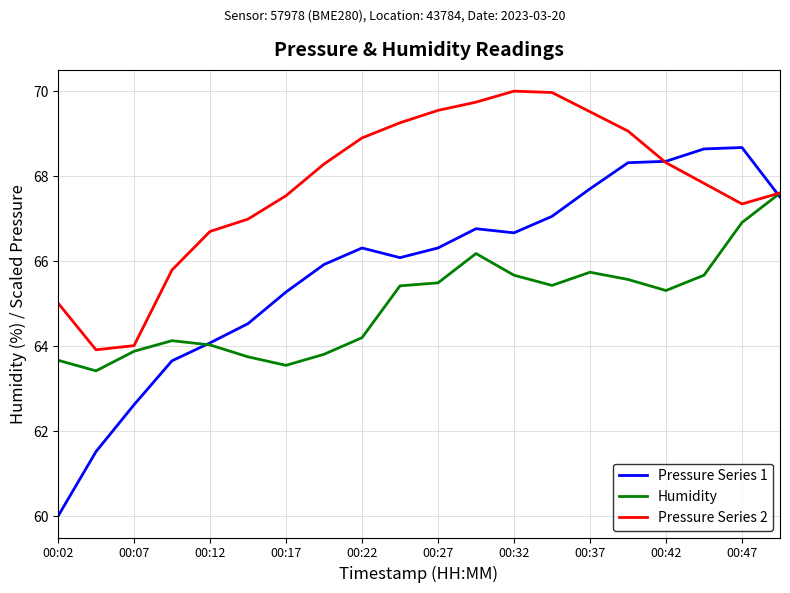

List the series in order of their peak value, lowest first.

Humidity, Pressure Series 1, Pressure Series 2